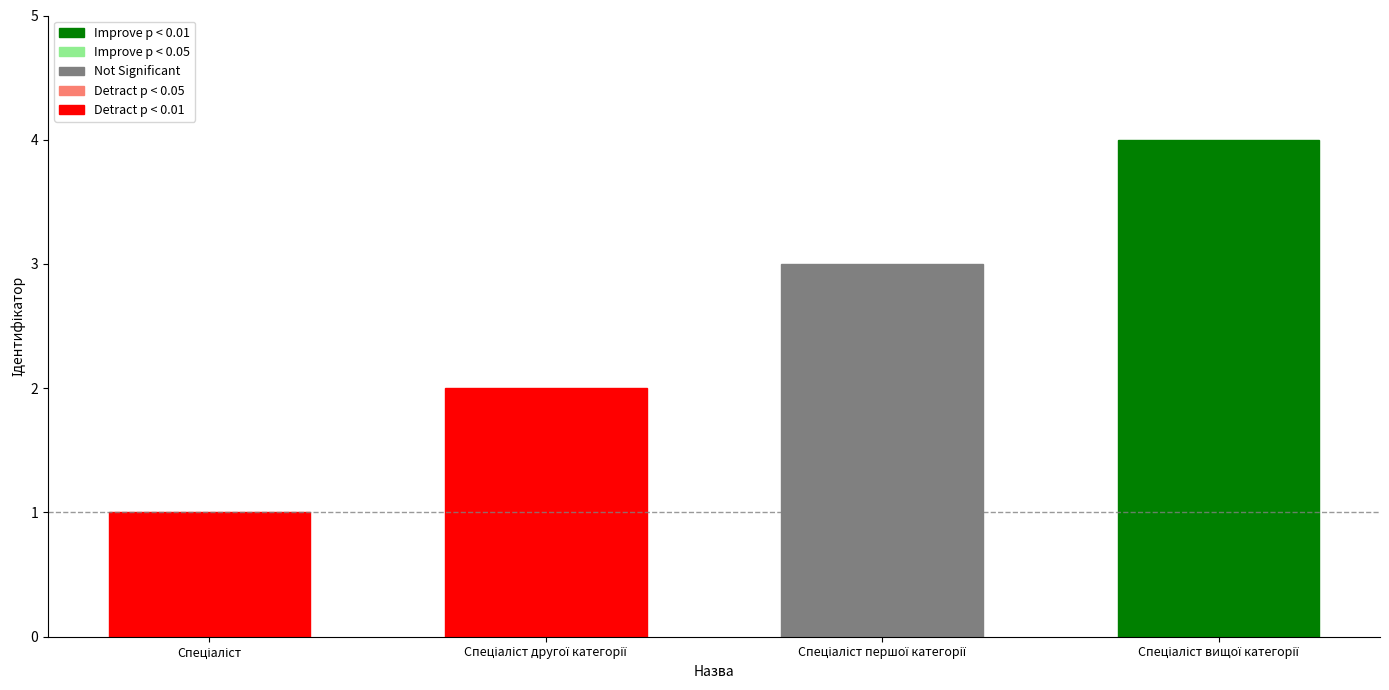

Is it true that the value at Спеціаліст другої категорії is 2?

True